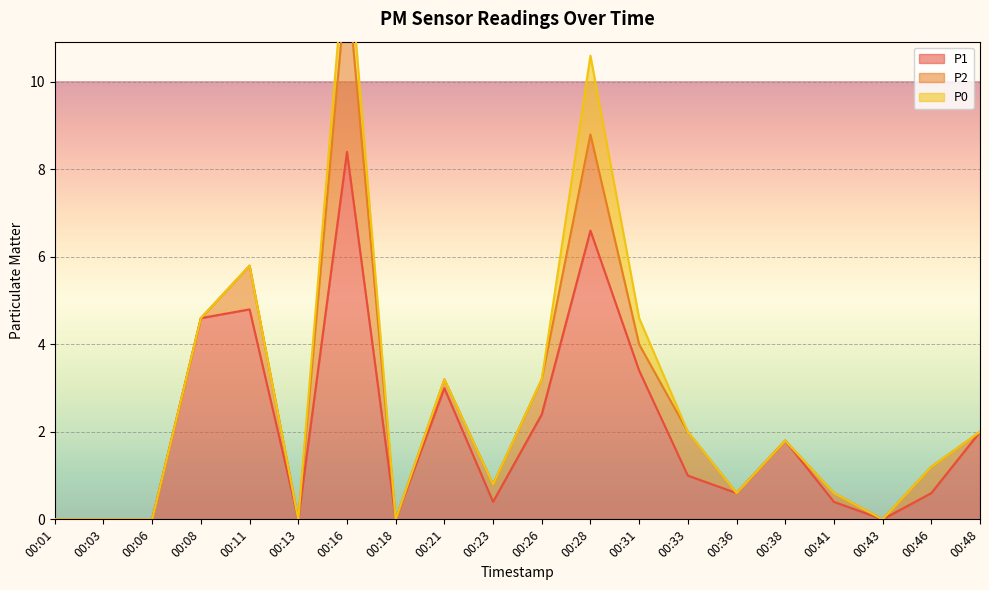

True or false: P1 has more than 0 points higher than both neighbors.

True